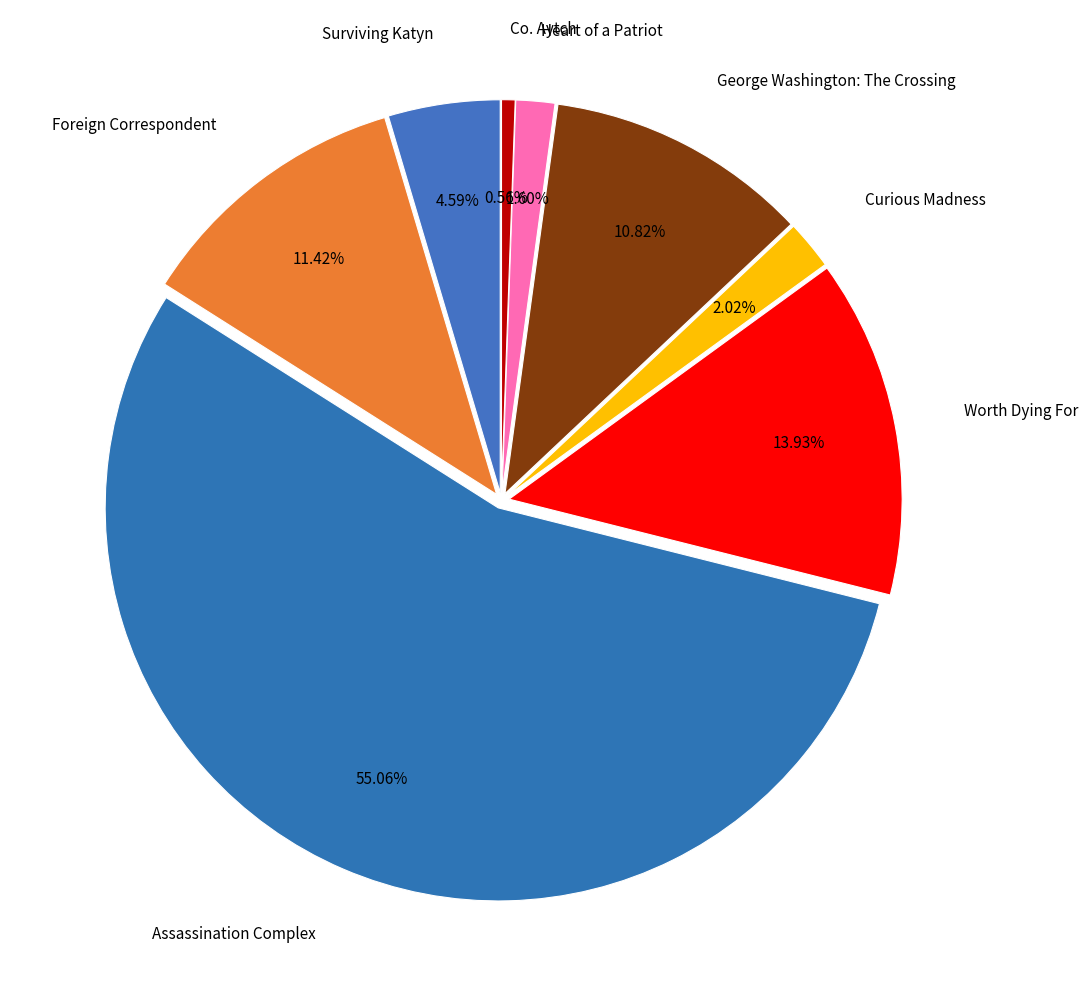

Is it true that Co. Aytch is 14% of the pie?

False